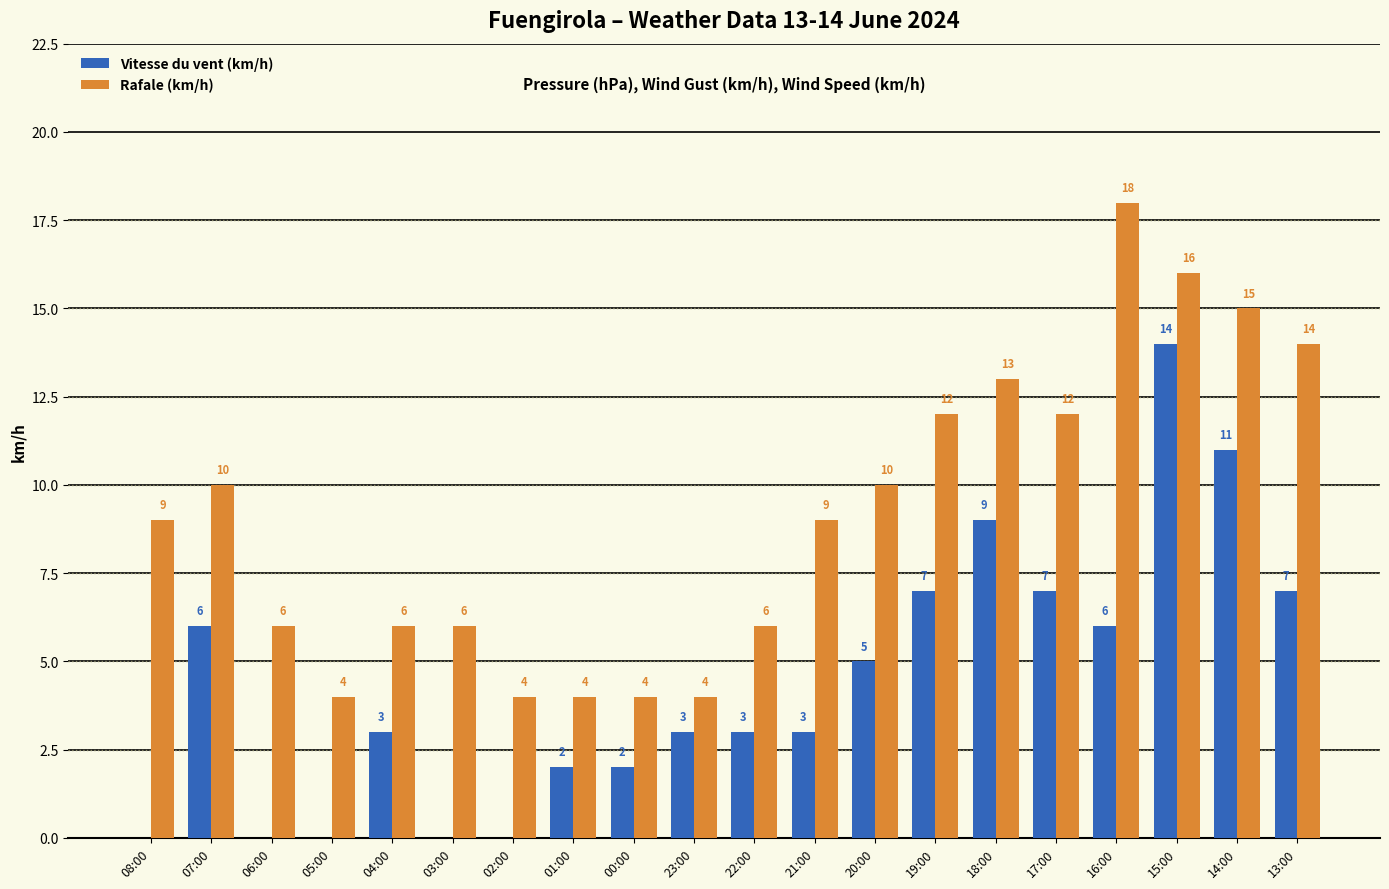

Is it true that Rafale (km/h) equals 5 at 23:00?

False